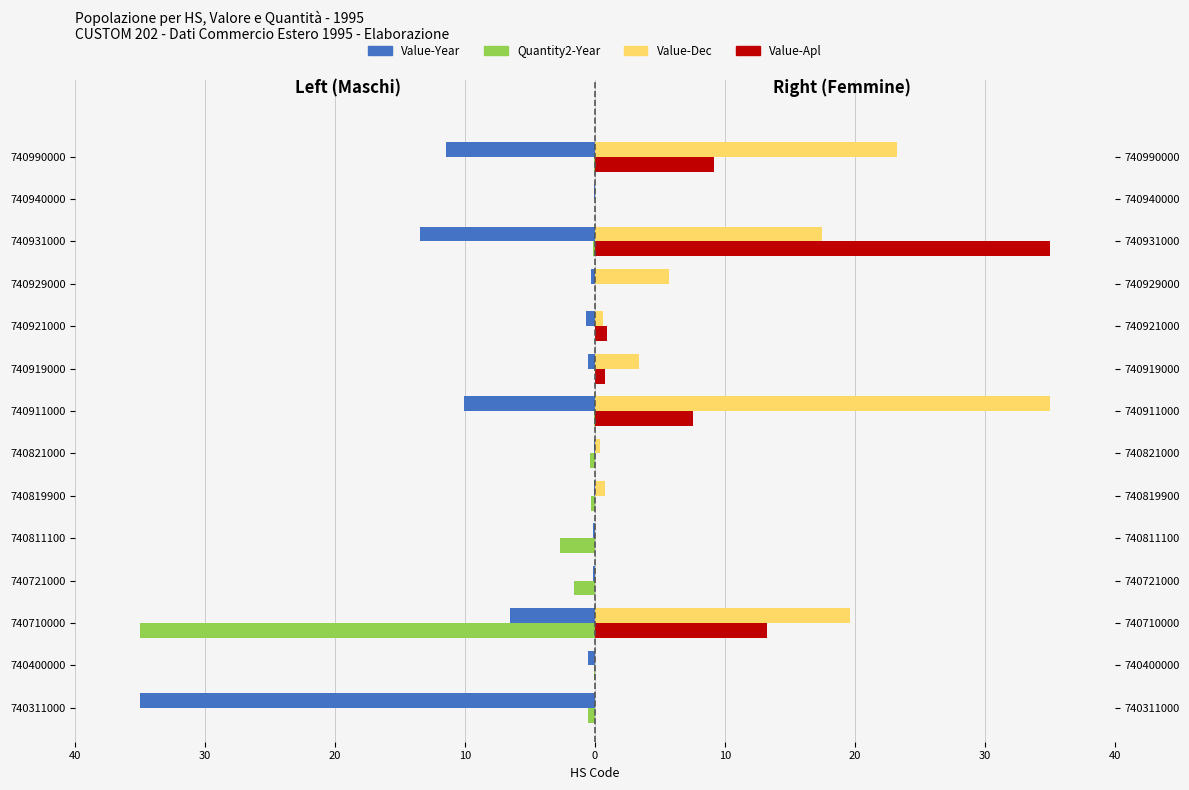

What is the maximum value shown in the chart?

35.0